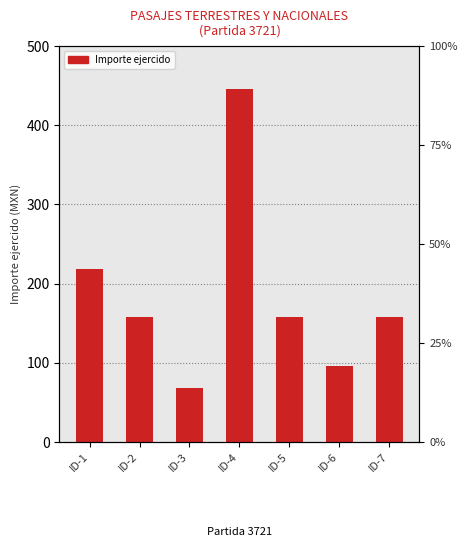

Reading left to right, what are all the values shown in this chart?

ID-1=218	ID-2=158	ID-3=68	ID-4=446	ID-5=158	ID-6=96	ID-7=158